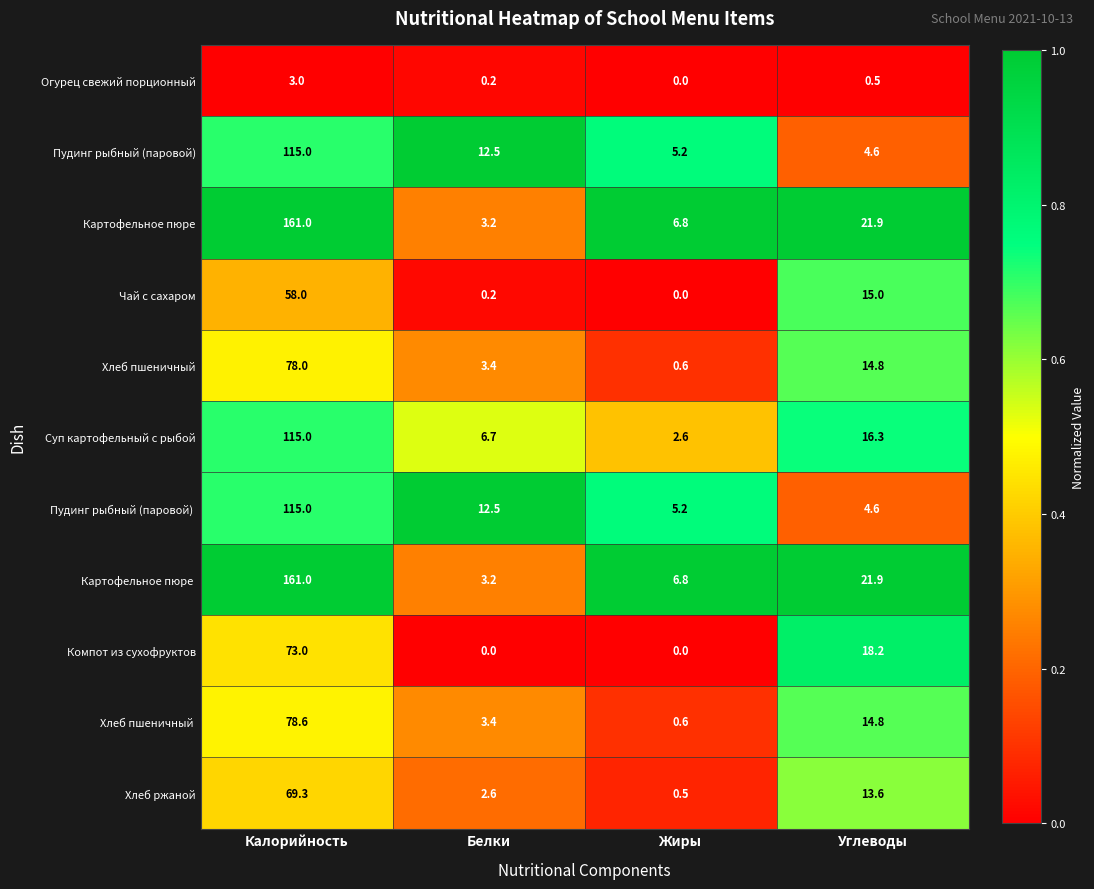

List the labels in order of Чай с сахаром value, largest first.

Калорийность, Углеводы, Белки, Жиры